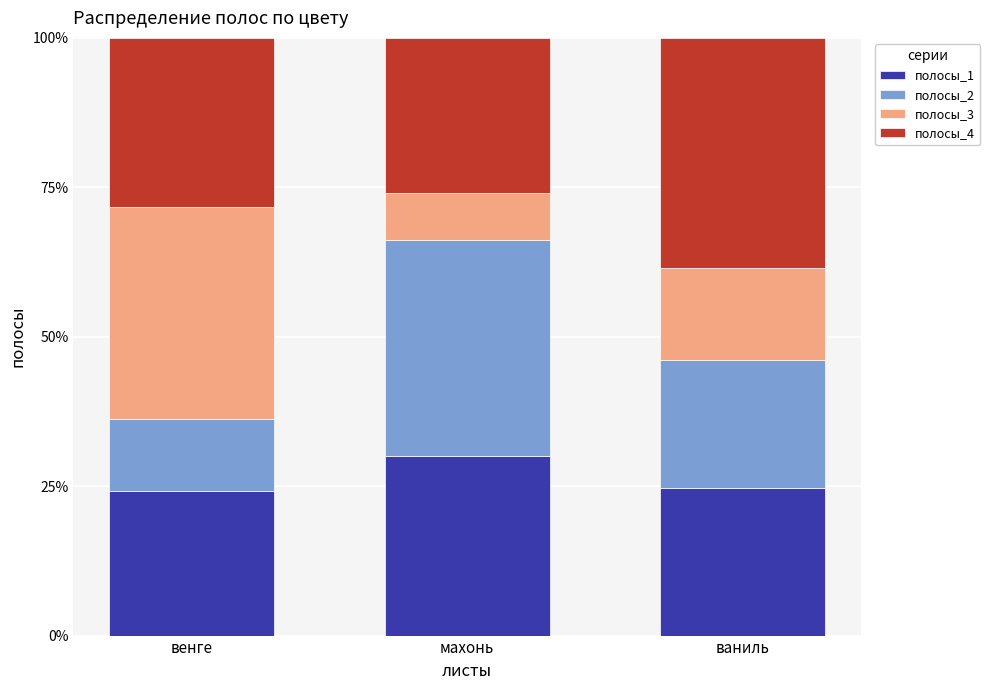

The полосы_1 series shows 40.2 at венге. True or false?

False